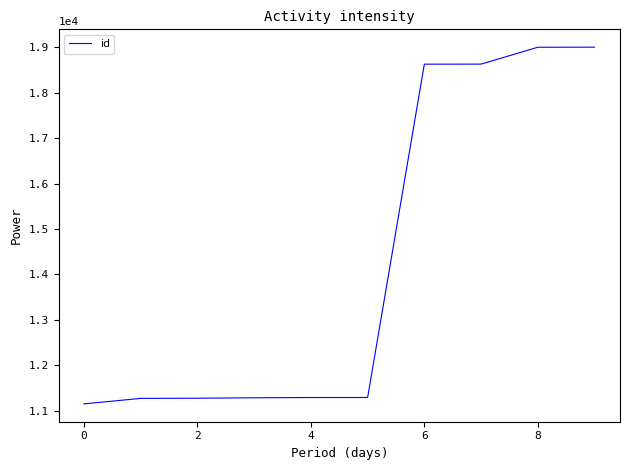

What is the smallest value displayed?

11151